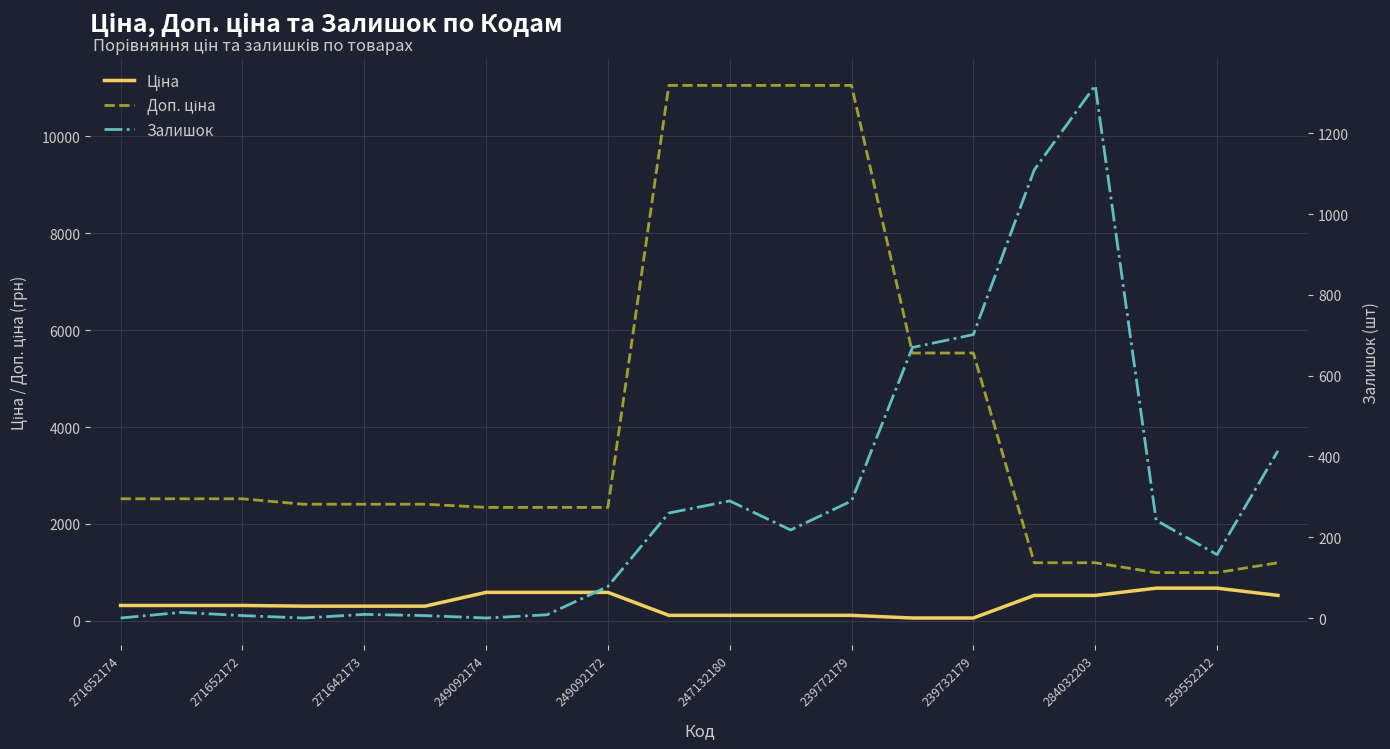

At which category does the chart reach its minimum across all series?

271652174